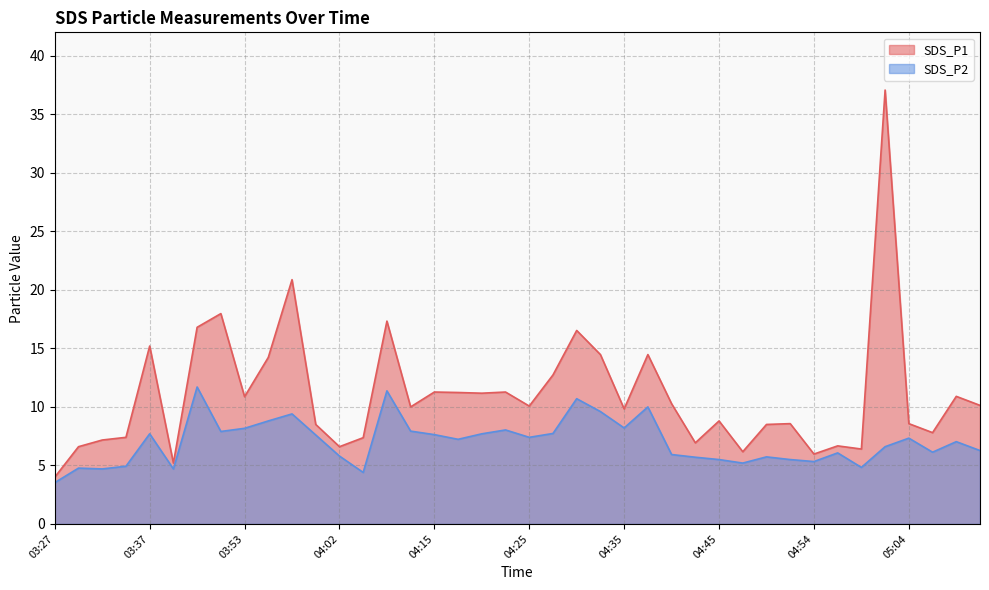

The value of SDS_P2 at 04:45 is 1.1. True or false?

False